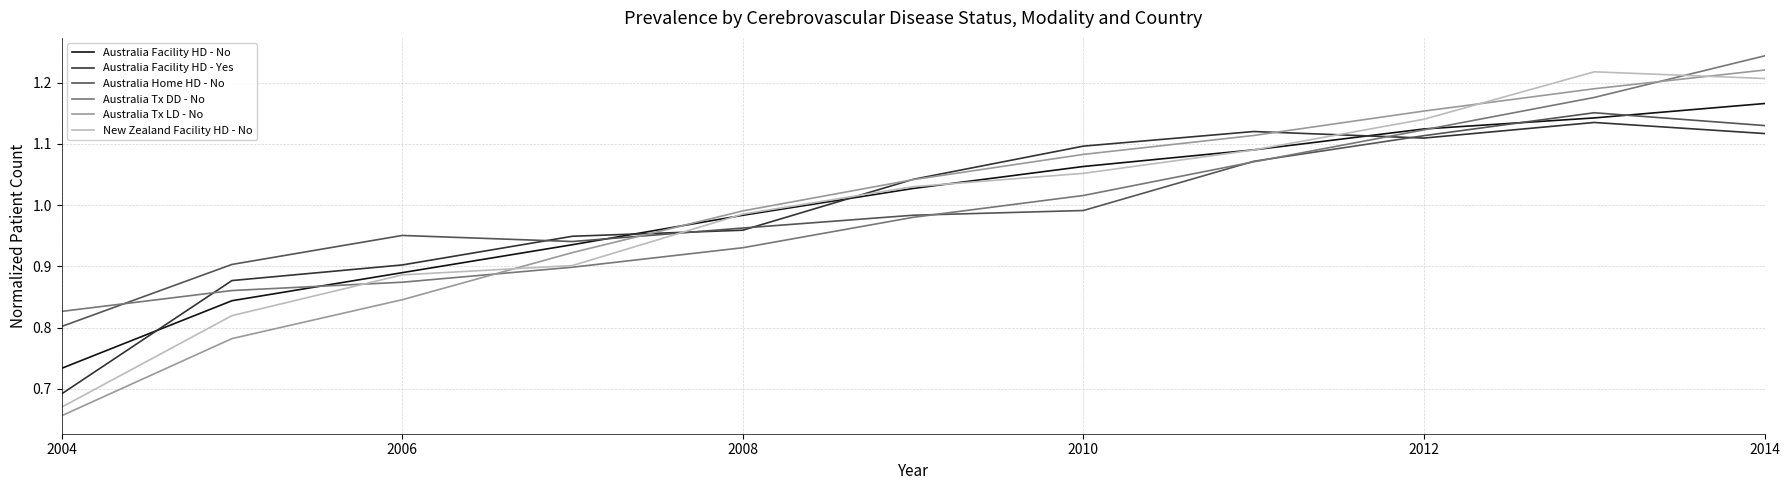

True or false: Australia Home HD - No and New Zealand Facility HD - No cross at least once.

True